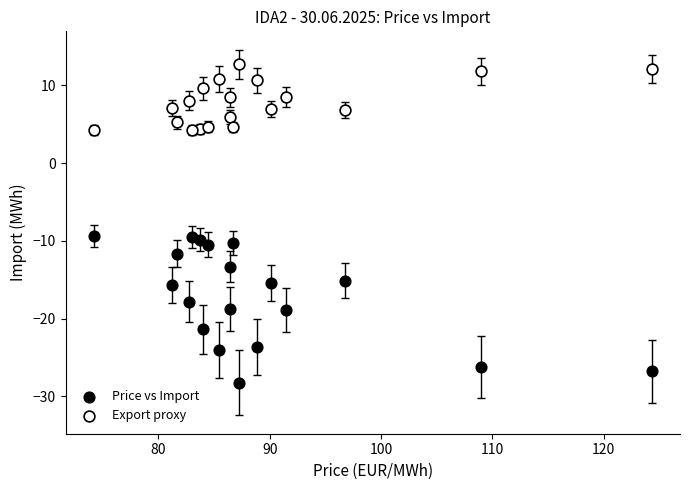

Which series has the widest spread of Y values?

Price vs Import